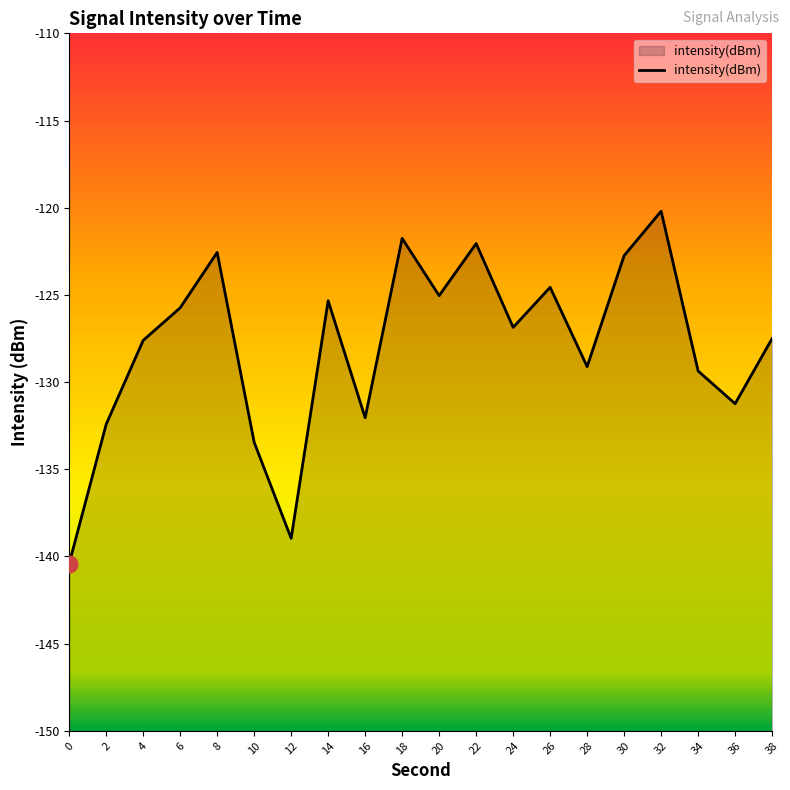

What is the value of the 1st point from the left?

-140.4